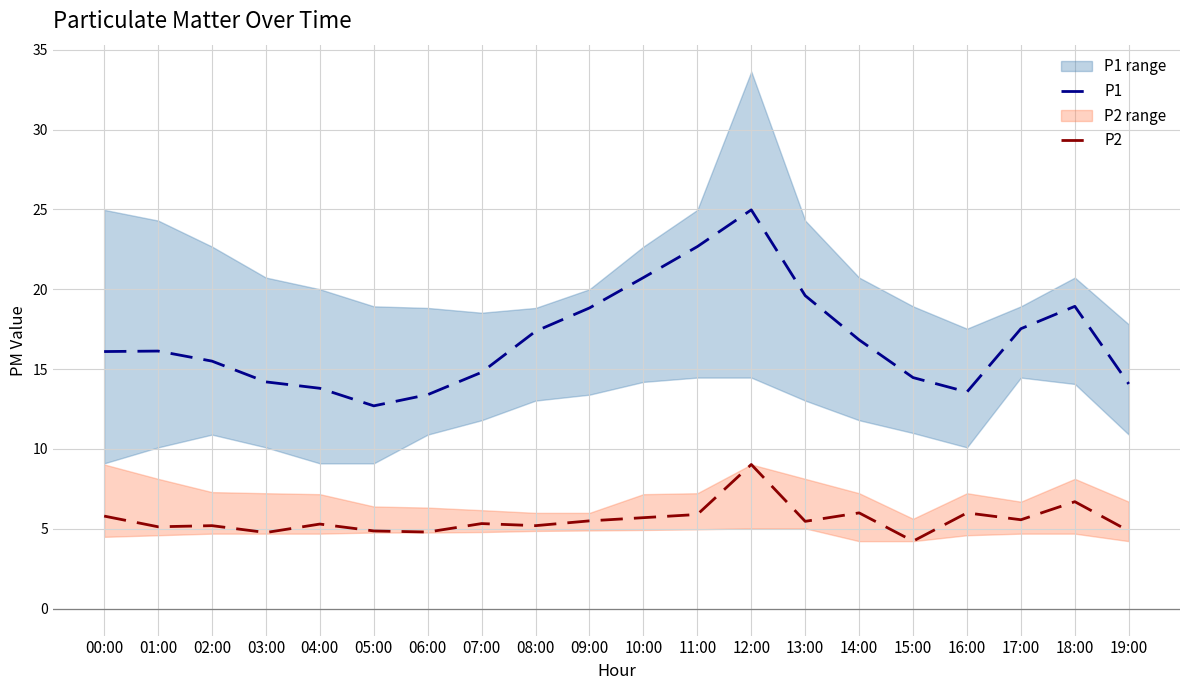

How many data points does each series have?

20